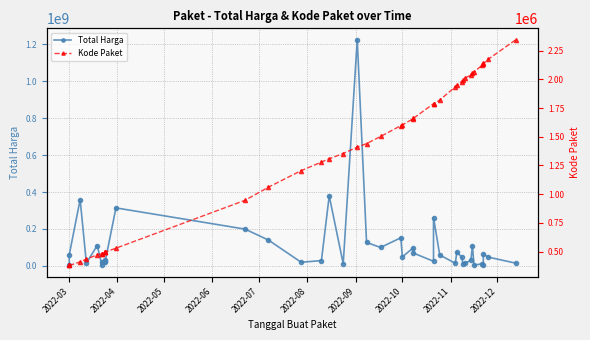

True or false: Kode Paket and Total Harga cross at least once.

False